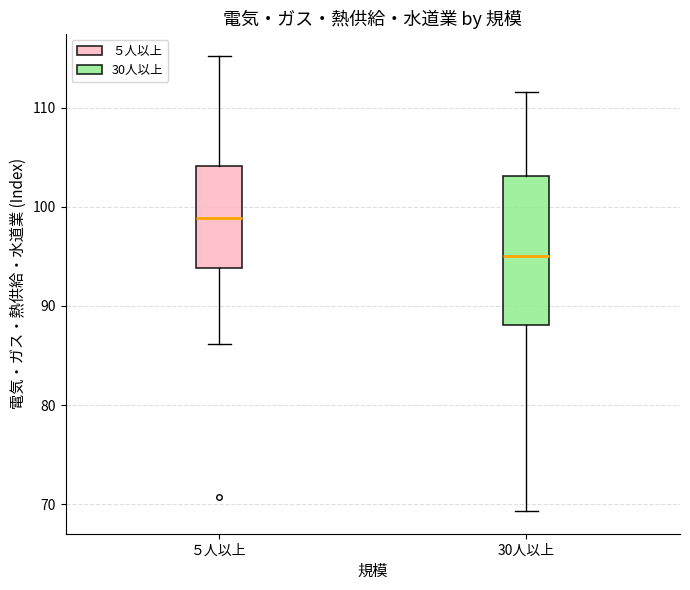

Which box is the tallest, from its lower edge to its upper edge?

30人以上